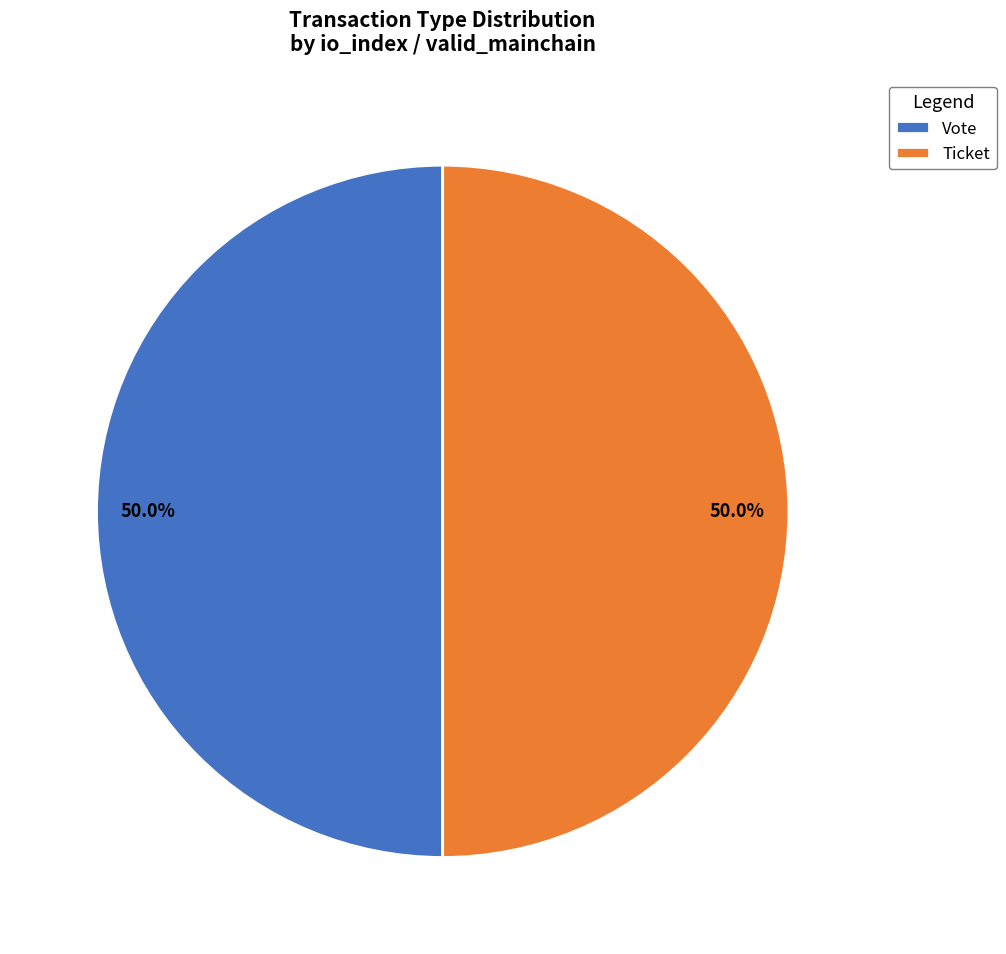

Is the sum of Ticket and Vote greater than half?

Yes